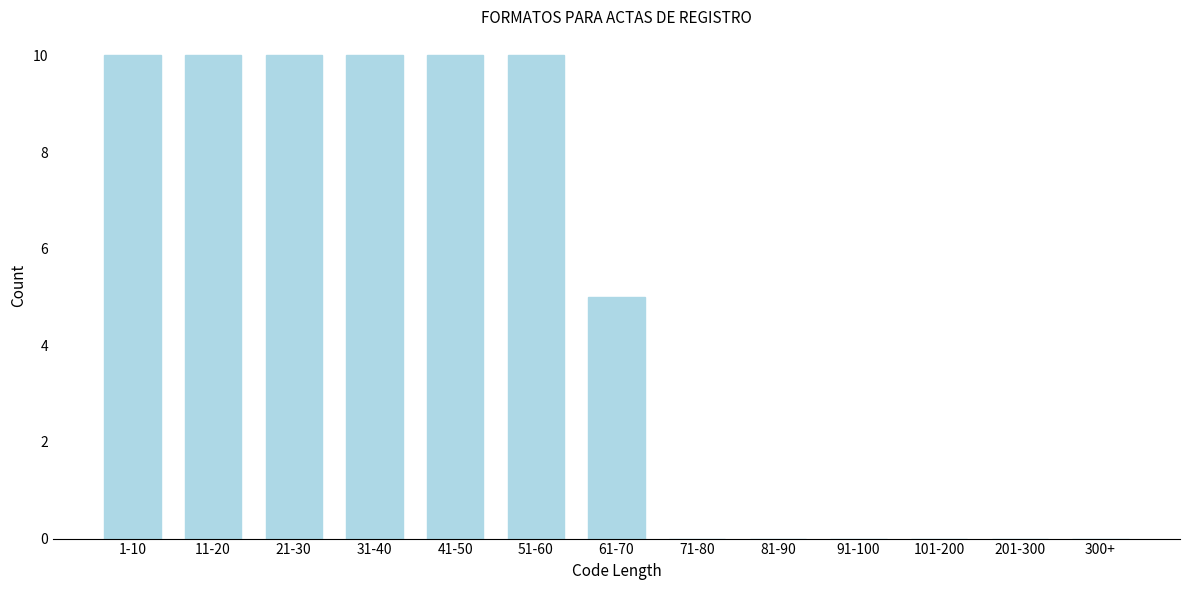

Reading left to right, list all the values displayed in this chart.

1-10=10	11-20=10	21-30=10	31-40=10	41-50=10	51-60=10	61-70=5	71-80=0	81-90=0	91-100=0	101-200=0	201-300=0	300+=0